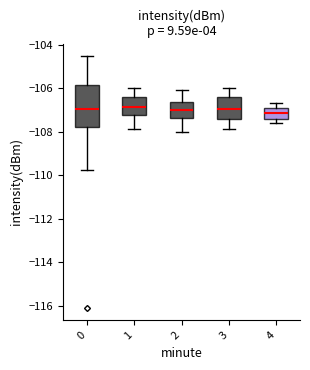

Where is the upper edge of the box at x = 2 on the y-axis? The values are not printed on the chart, so give them approximately, as read against the axis.

-106.6